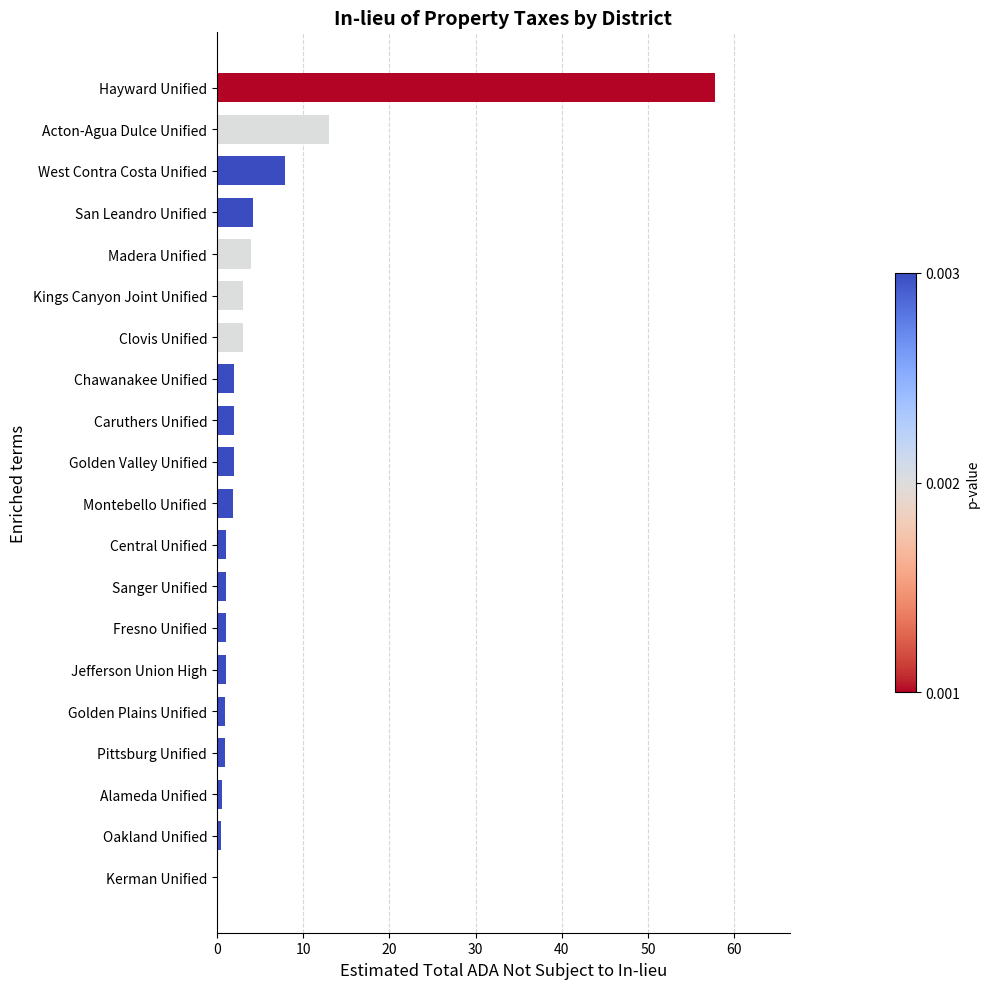

Approximately how many times larger is the value at Chawanakee Unified compared to Montebello Unified?

1.1